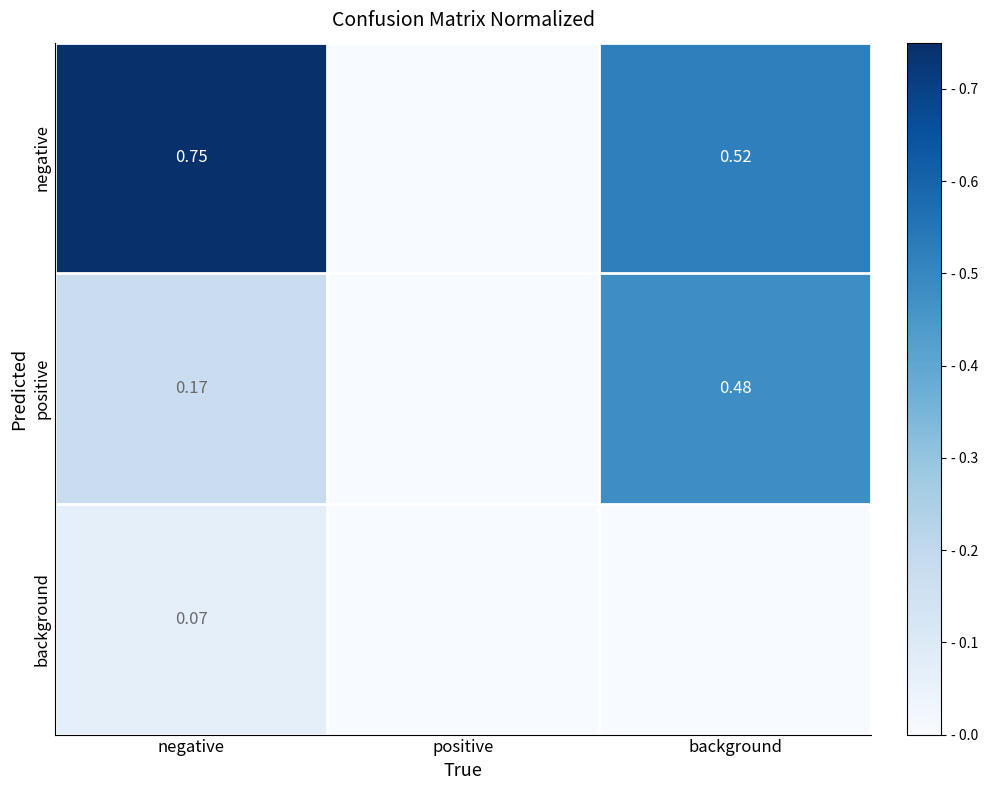

Which series changed the most between negative and positive?

negative